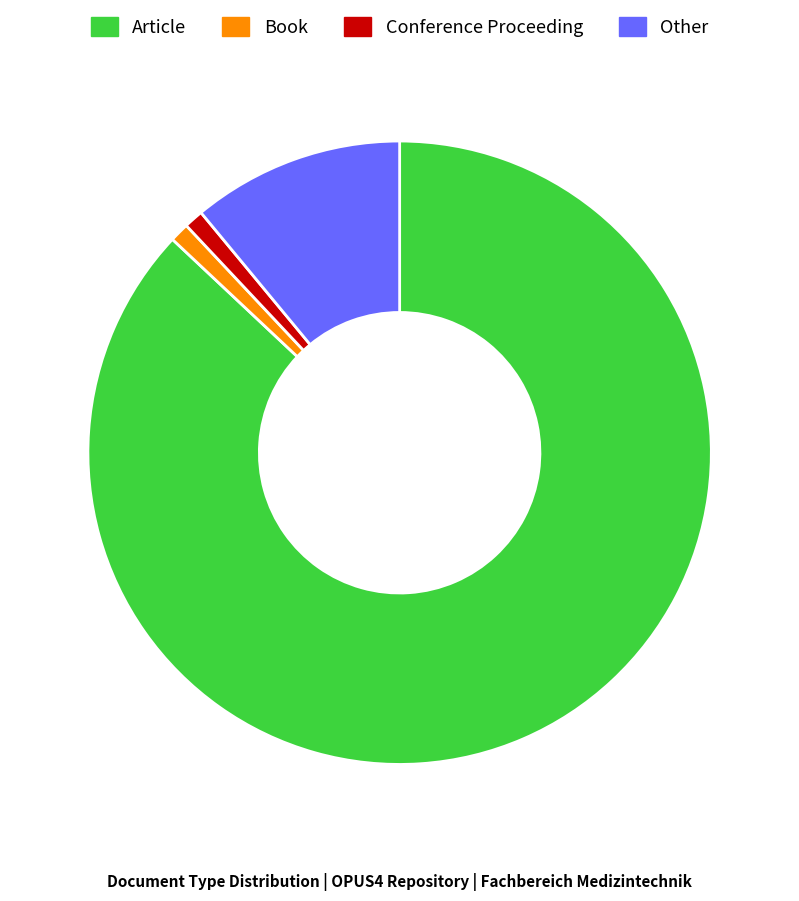

True or false: Article accounts for 87% of the total.

True